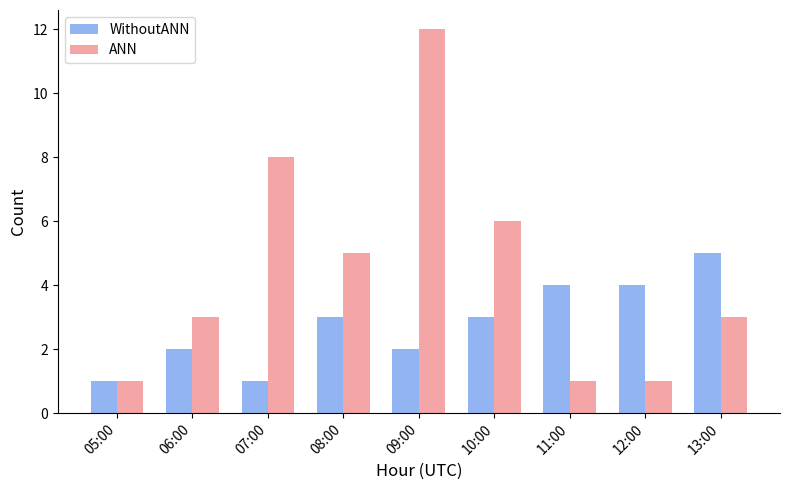

True or false: ANN has a value of 1 at 10:00.

False